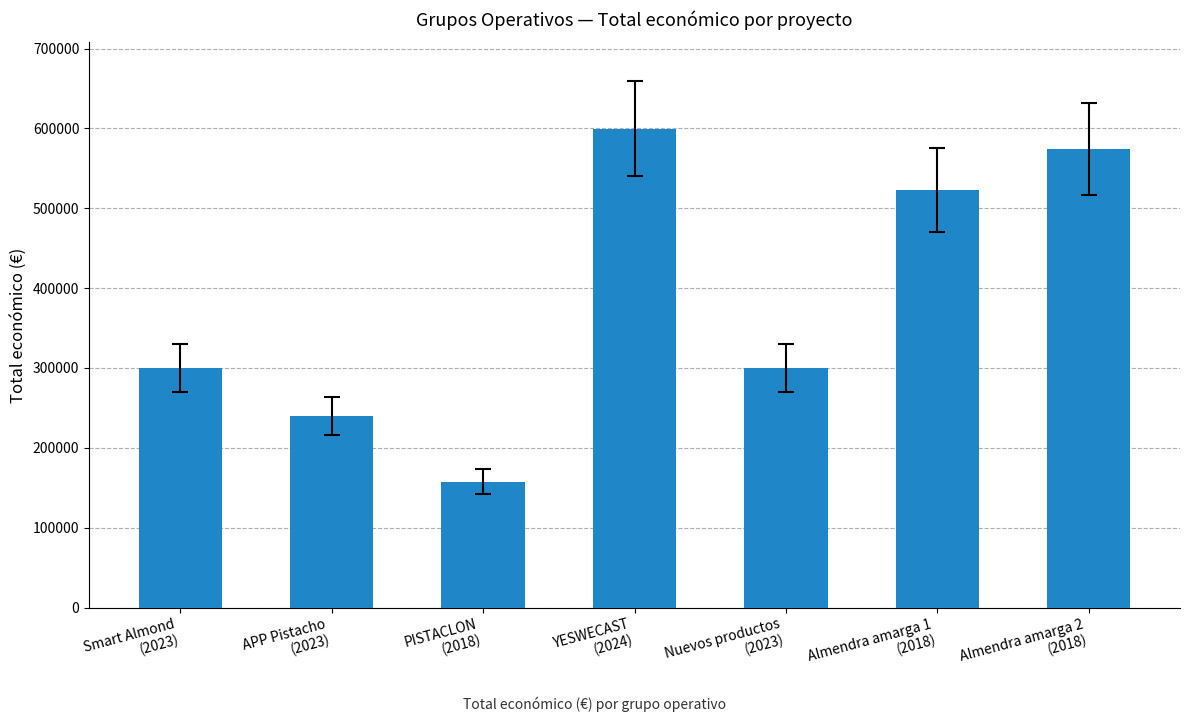

True or false: the data shows 239744 at APP Pistacho
(2023).

True